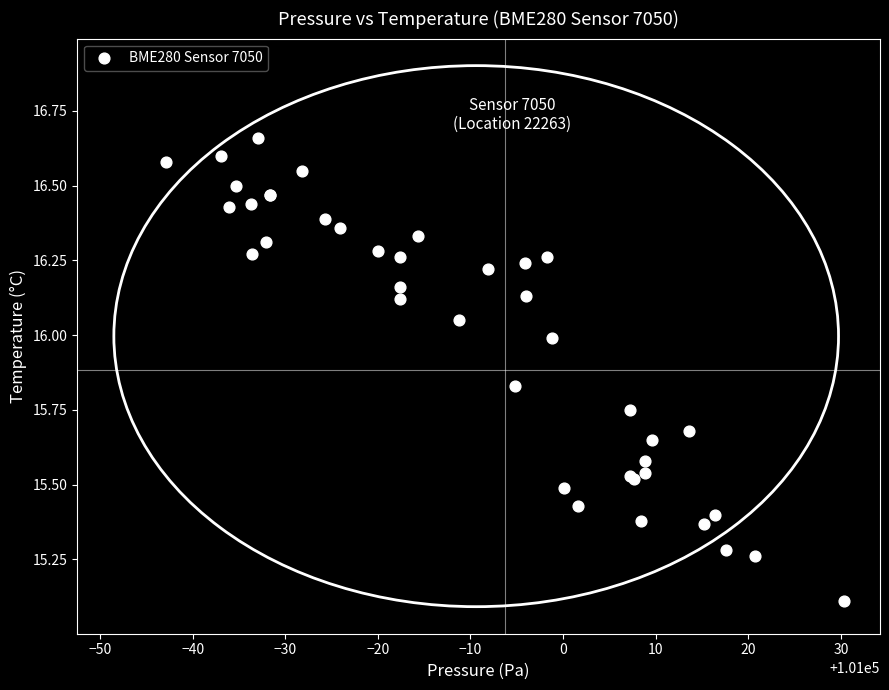

What Y value in the scatter plot is closest to 15?

15.1